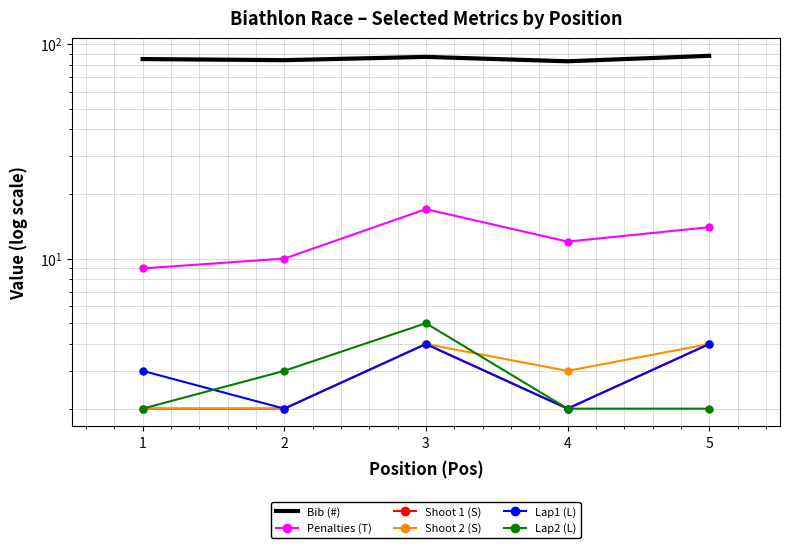

What is the difference between the maximum and minimum values in the Lap1 (L) series?

2